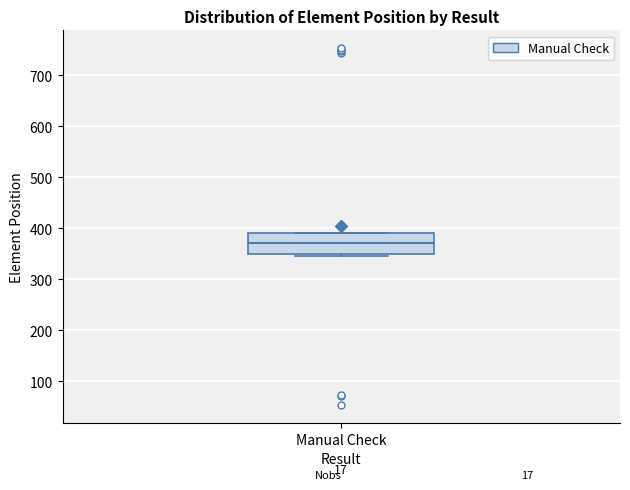

Transcribe this box plot: give where the median line is, the range the box spans, and where the two whiskers end, as read against the y-axis. The values are not printed on the chart, so give them approximately, as read against the axis.

median 370, box 350 to 390, whiskers 350 (just below the box's lower edge) to 390